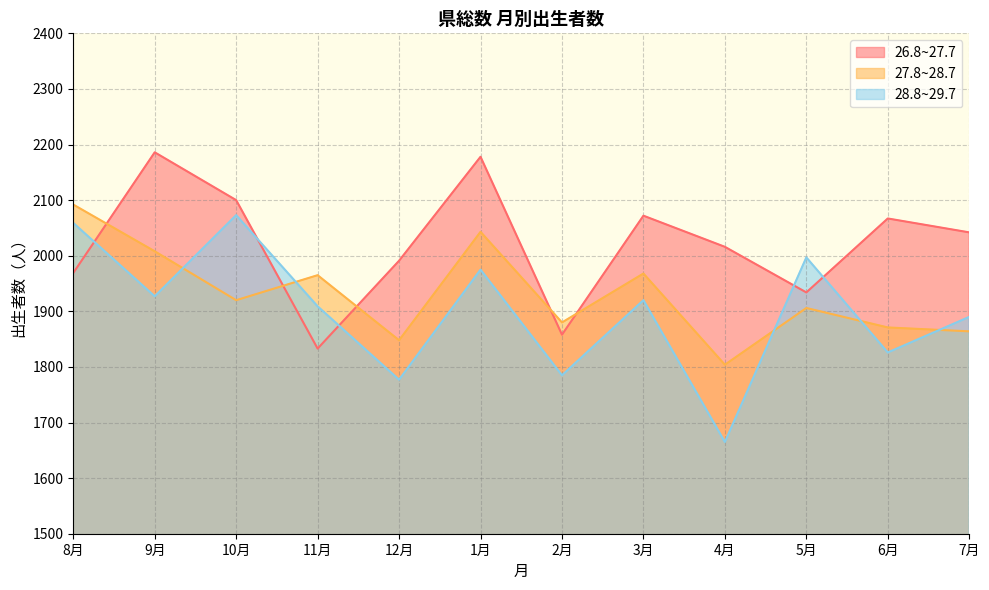

What is the label of the 12th point from the left?

7月